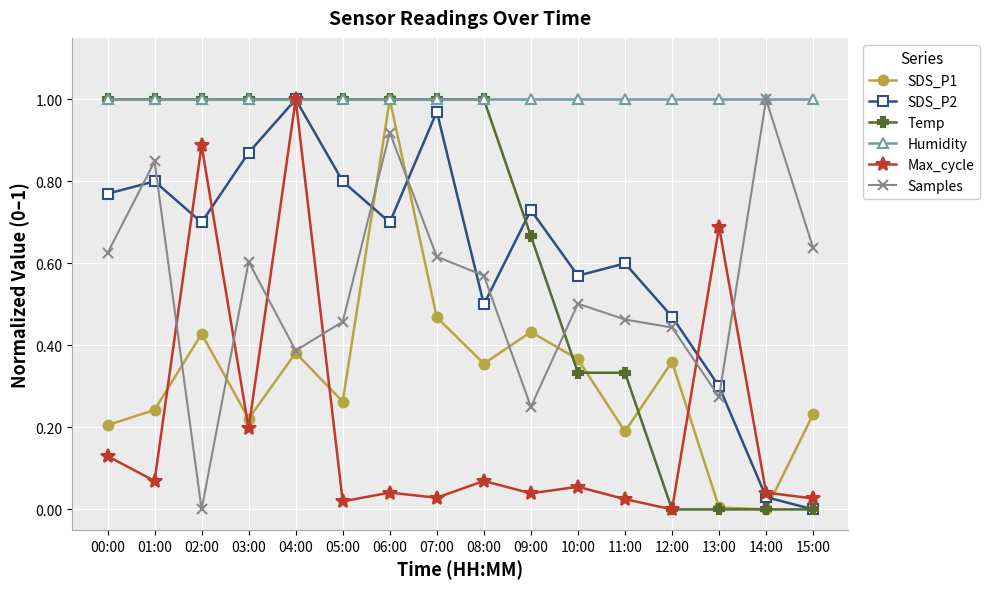

The Temp series shows 0.3 at 04:00. True or false?

False